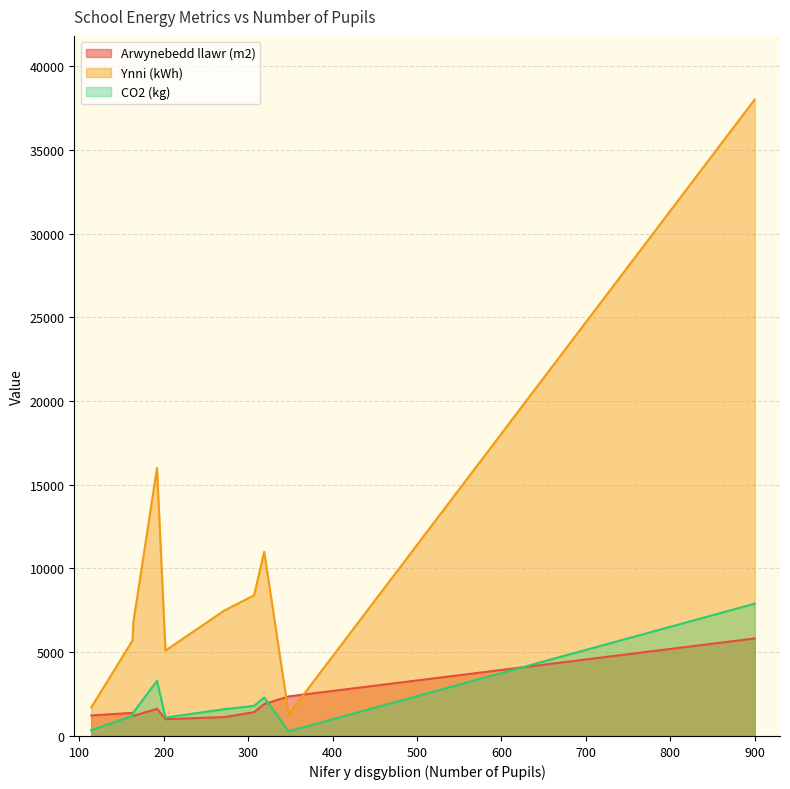

True or false: Ynni (kWh) and CO2 (kg) intersect in this chart.

False